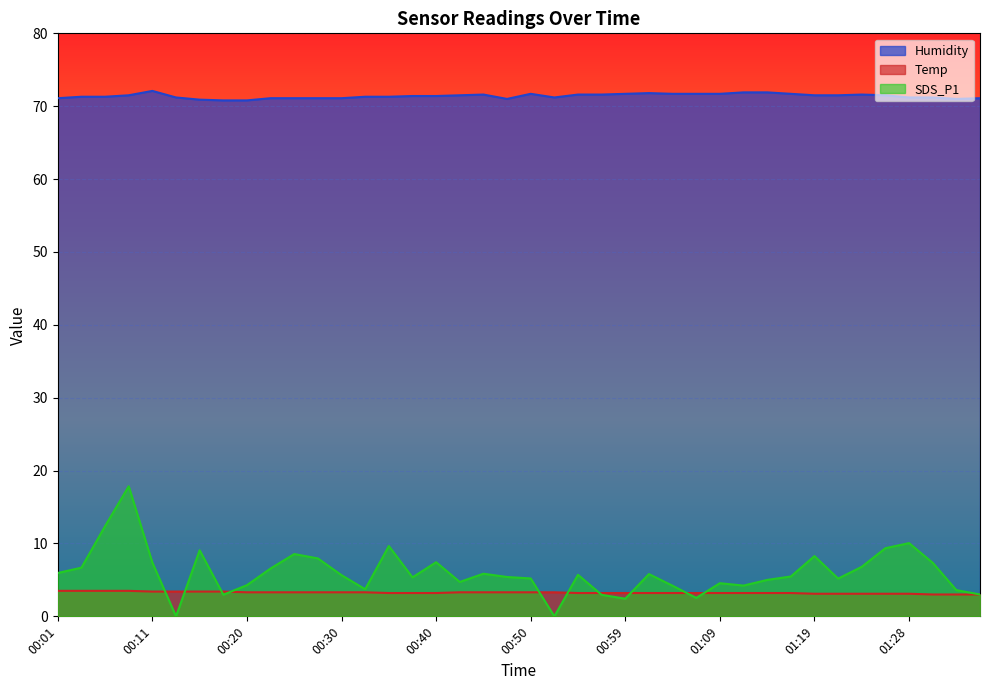

What is the total value across all series at 00:33?

78.3